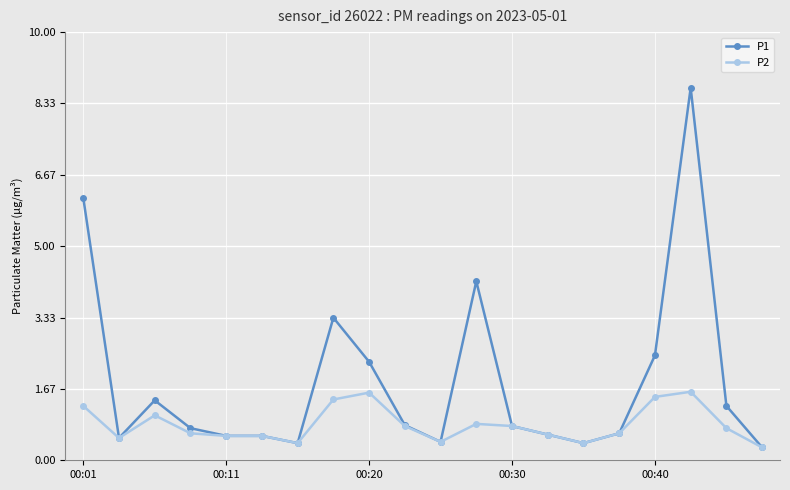

Does the chart display data point markers on the line(s)?

Yes